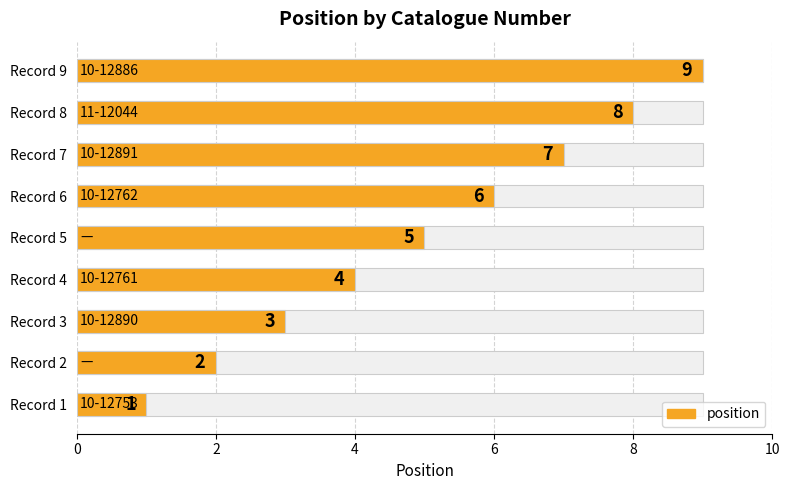

What is the smallest value displayed?

1